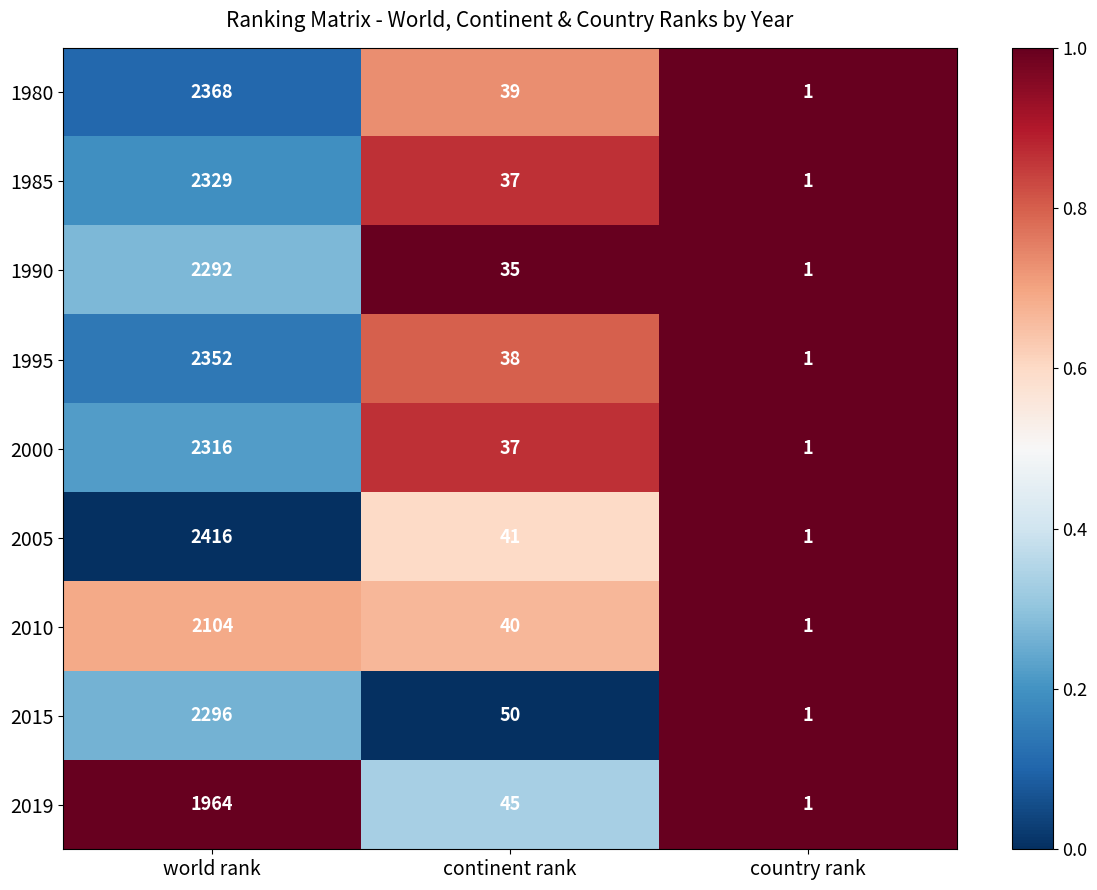

What is the sum of the 1980 values at country rank and world rank?

2369